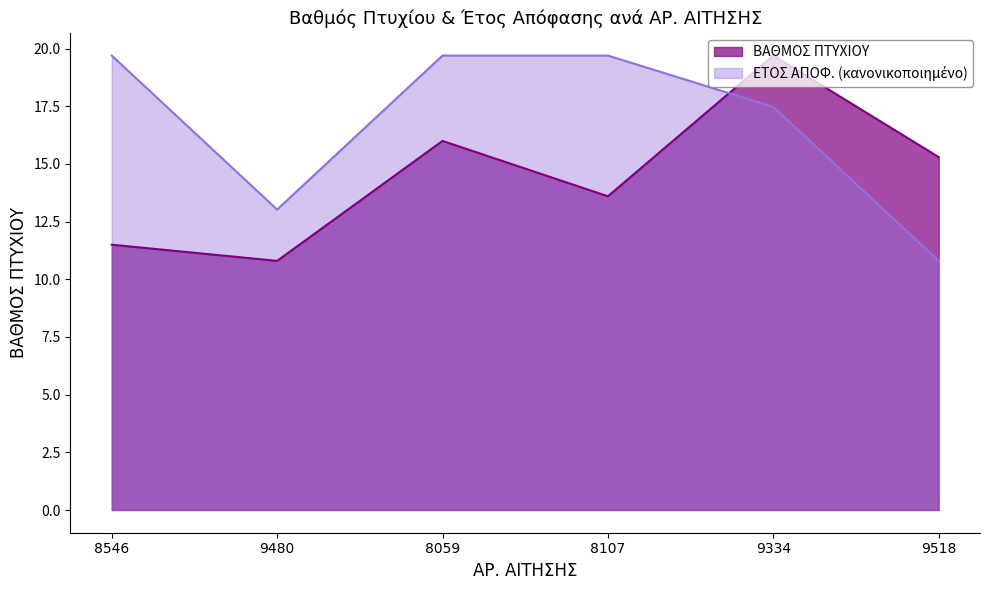

Rank the series at 9518 from lowest to highest value.

ΕΤΟΣ ΑΠΟΦ., ΒΑΘΜΟΣ ΠΤΥΧΙΟΥ